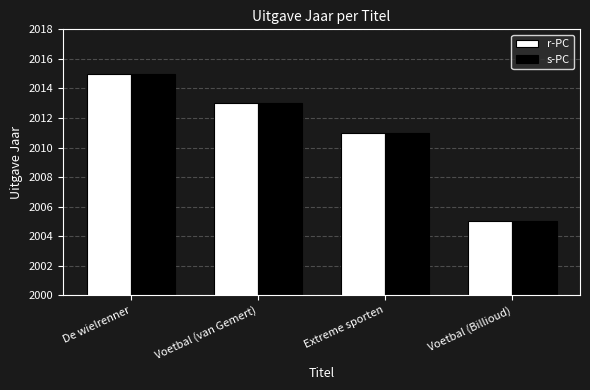

What is the approximate value of s-PC at Voetbal (van Gemert), to the nearest 5?

2015